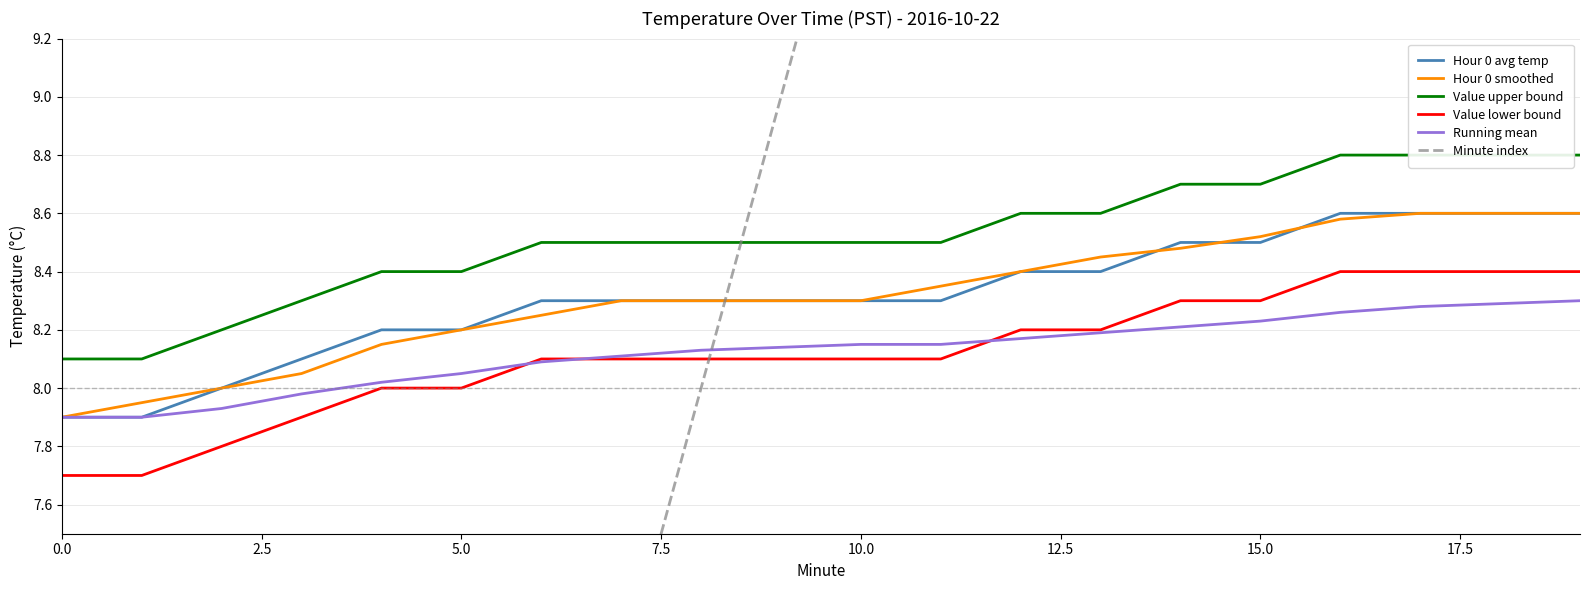

At 11, list the series in order from largest to smallest.

Minute index, Value upper bound, Hour 0 smoothed, Hour 0 avg temp, Running mean, Value lower bound